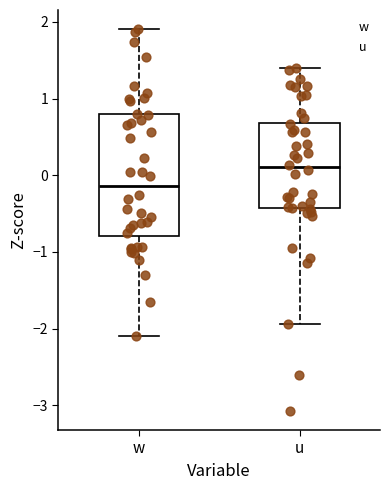

Reading left to right, read every box against the y-axis: the position of its median line, the range the box covers, and the ends of its whiskers. The values are not printed on the chart, so give them approximately, as read against the axis.

w: median -0.1, box -0.8 to 0.8, whiskers -2.1 to 1.9
u: median 0.1, box -0.4 to 0.7, whiskers -1.9 to 1.4